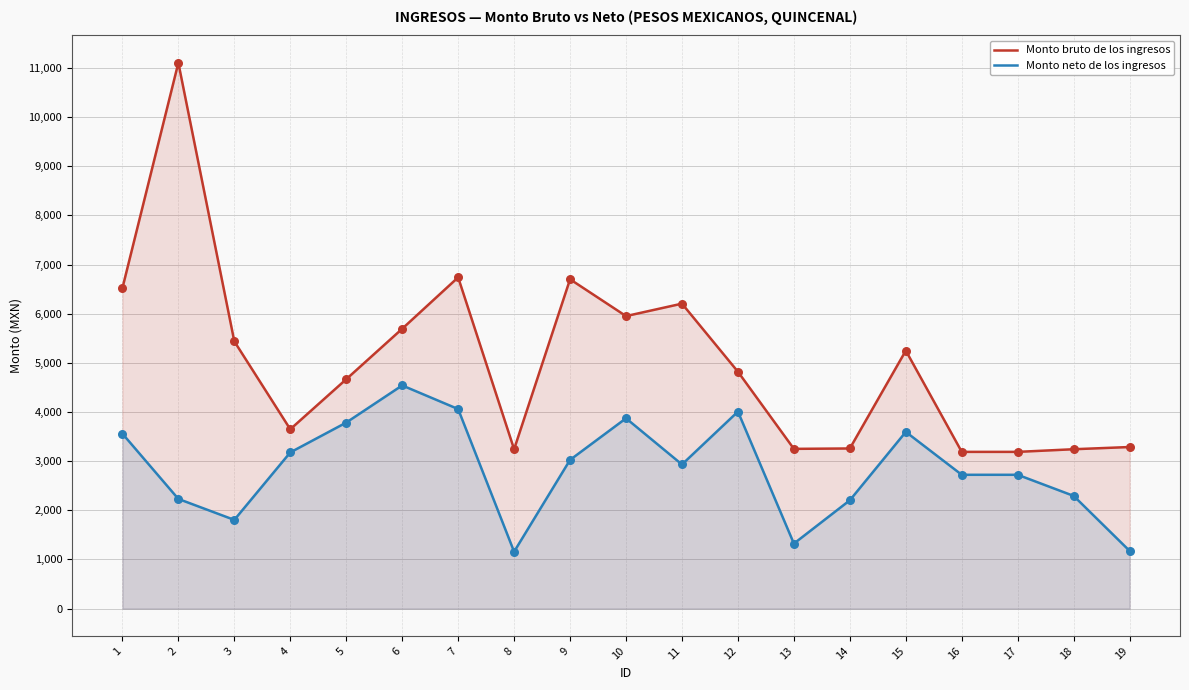

What is the total value across all series at 10?

9824.7